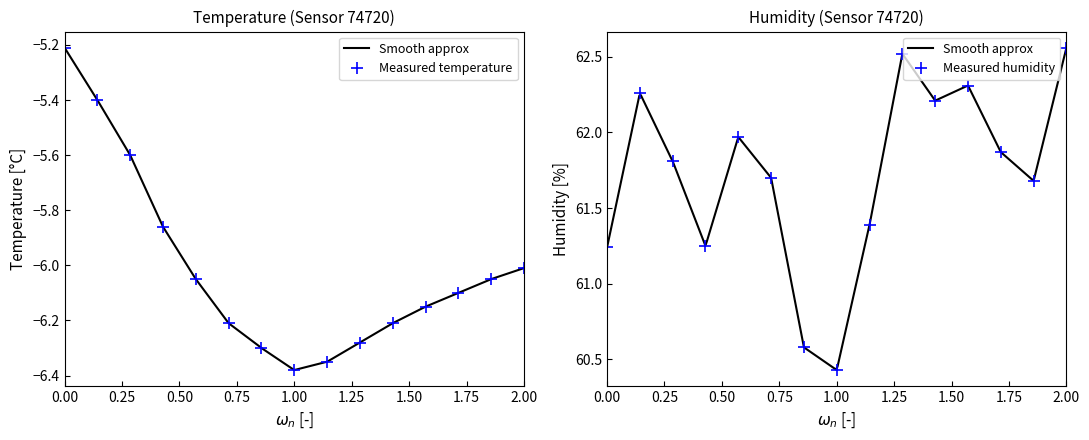

True or false: Measured temperature has more than 0 points higher than both neighbors.

False